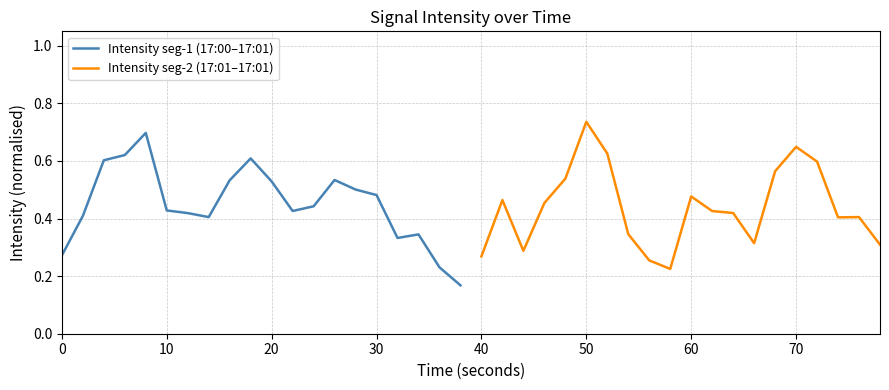

What is the highest value of the Intensity seg-1 (17:00–17:01) series?

0.7